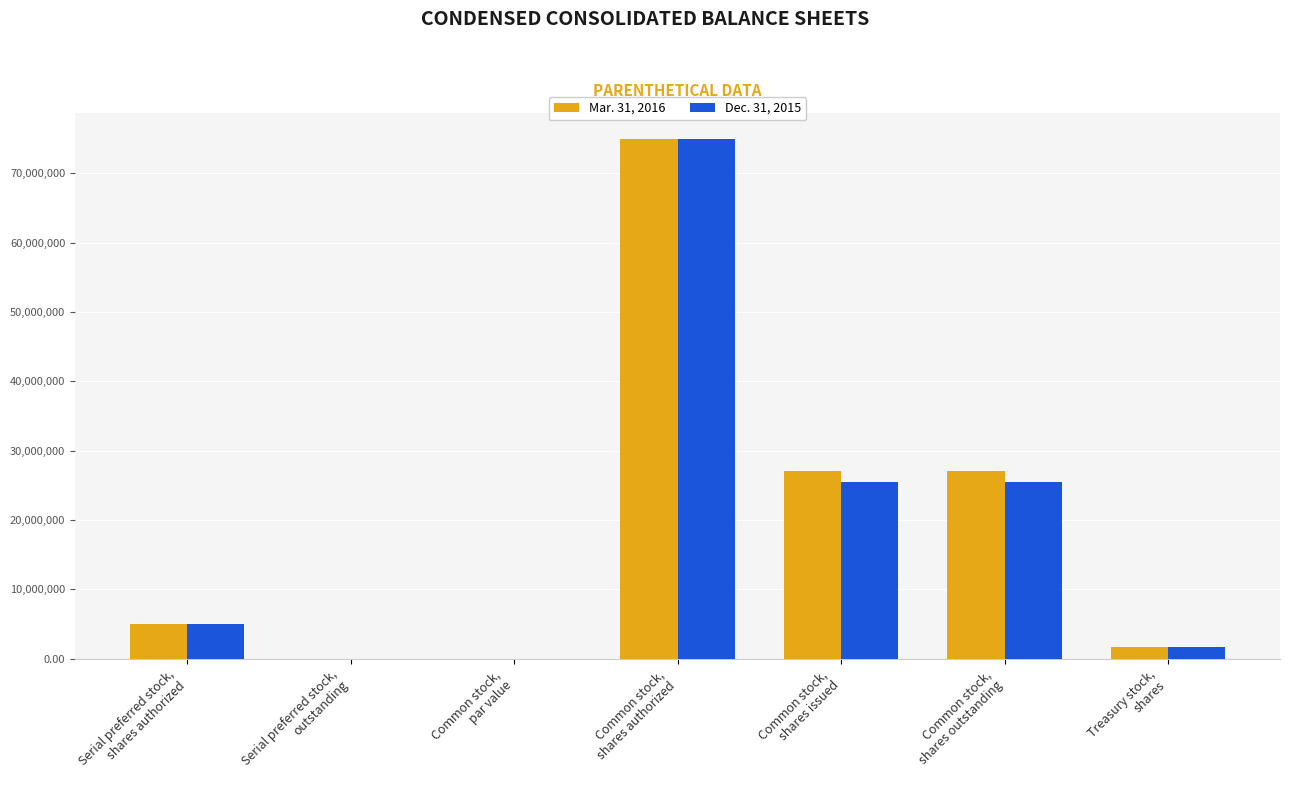

Is the value of Mar. 31, 2016 at Serial preferred stock,
outstanding greater than the value of Dec. 31, 2015 at Serial preferred stock,
shares authorized?

No